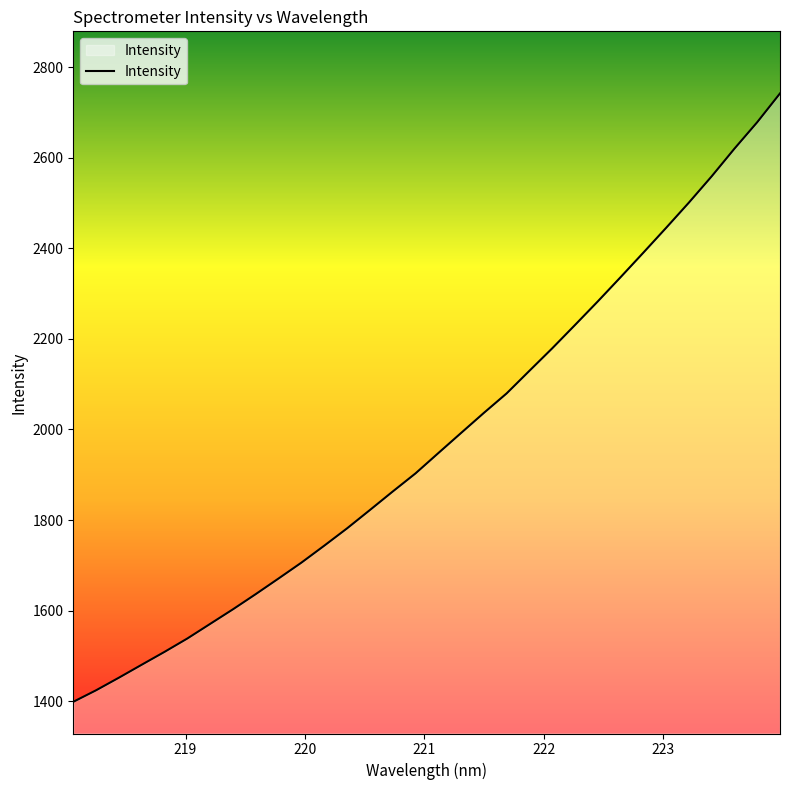

What is the smallest value displayed?

1398.7